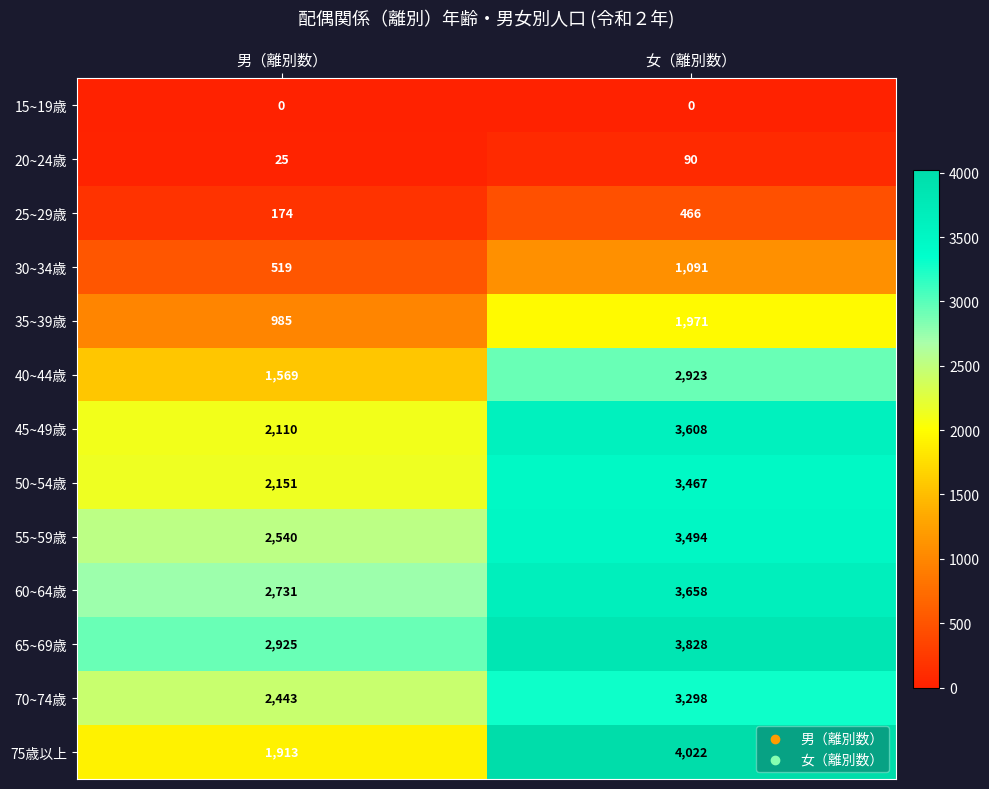

Is it true that 70~74歳 equals 1526 at 女（離別数）?

False